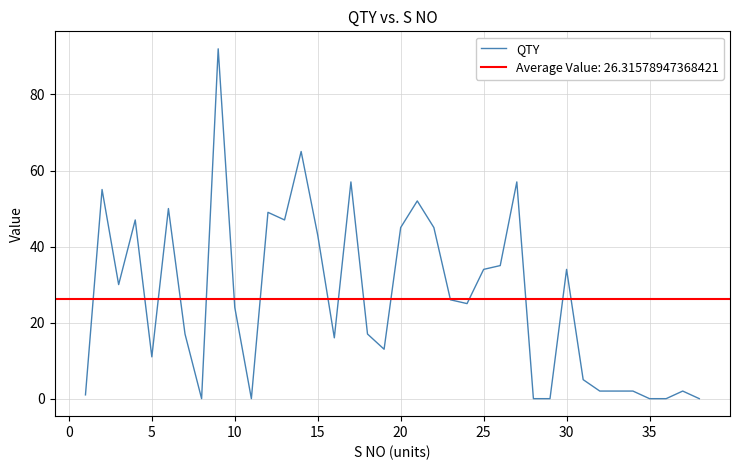

What is the maximum value for QTY?

92